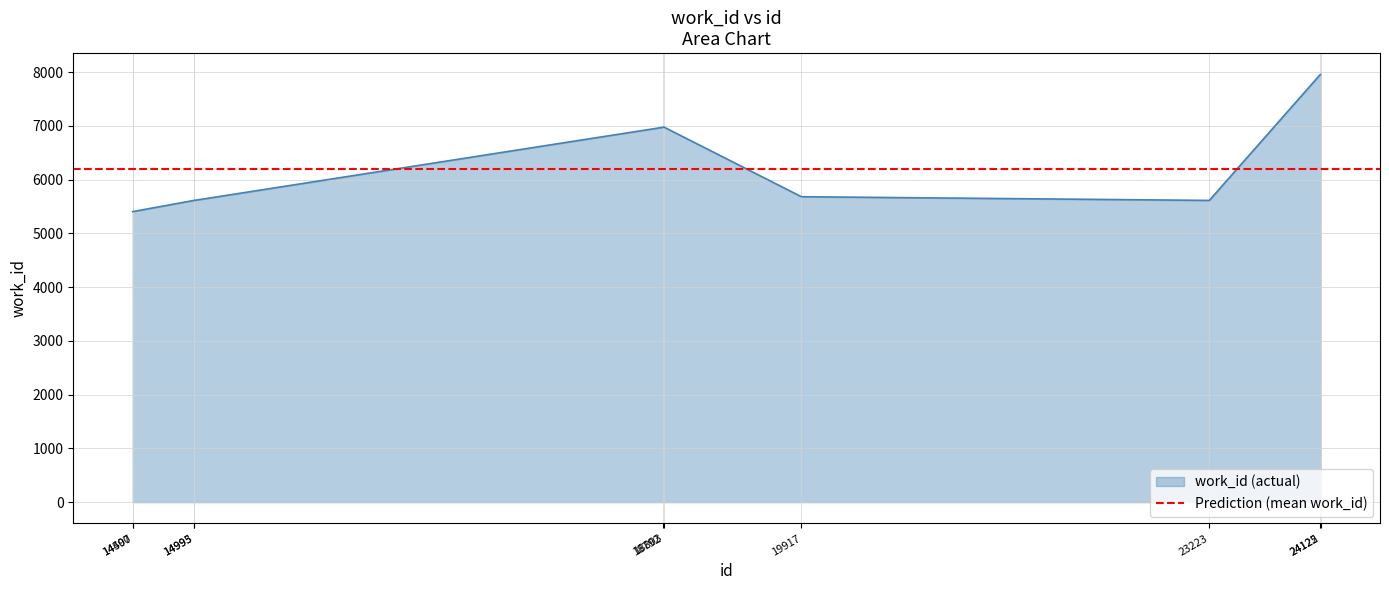

True or false: the data has more than 0 interior local peaks.

True